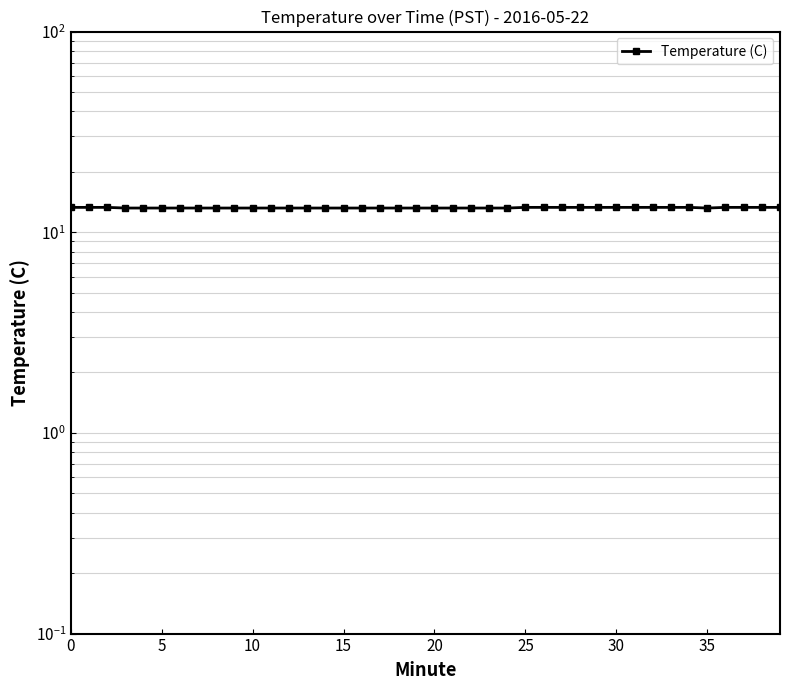

What is the change in value from 20 to 26?

+0.1